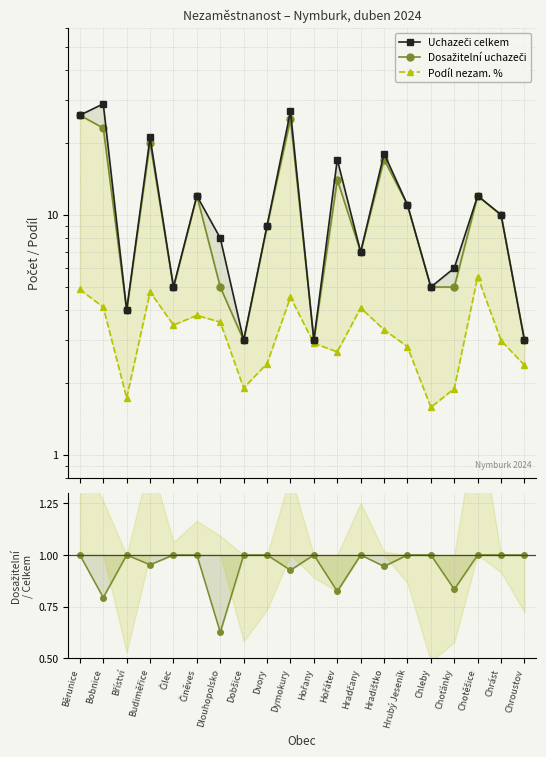

At which category is the sum across all series the highest?

Běrunice